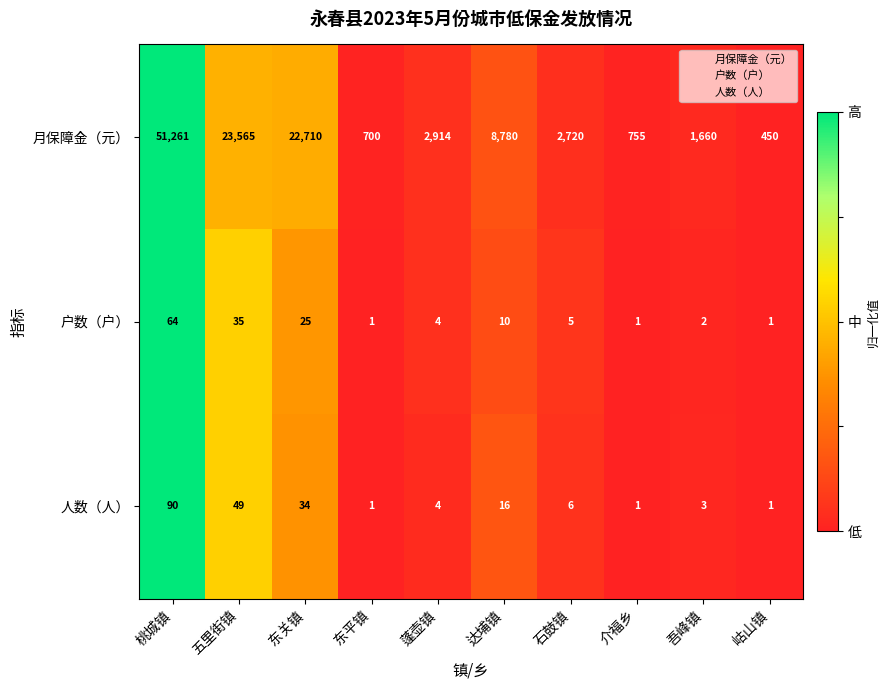

How many categories are shown in the chart?

10